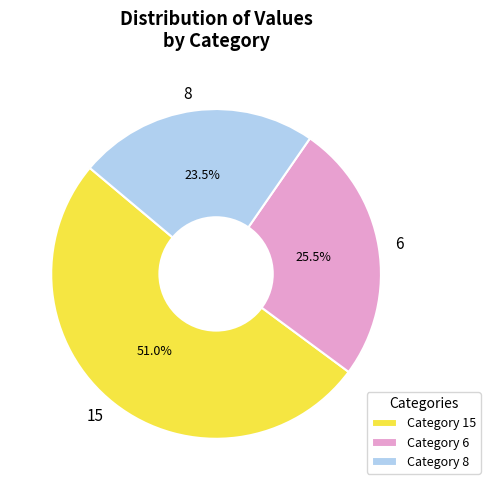

Is there any slice that represents more than half of the pie?

Yes